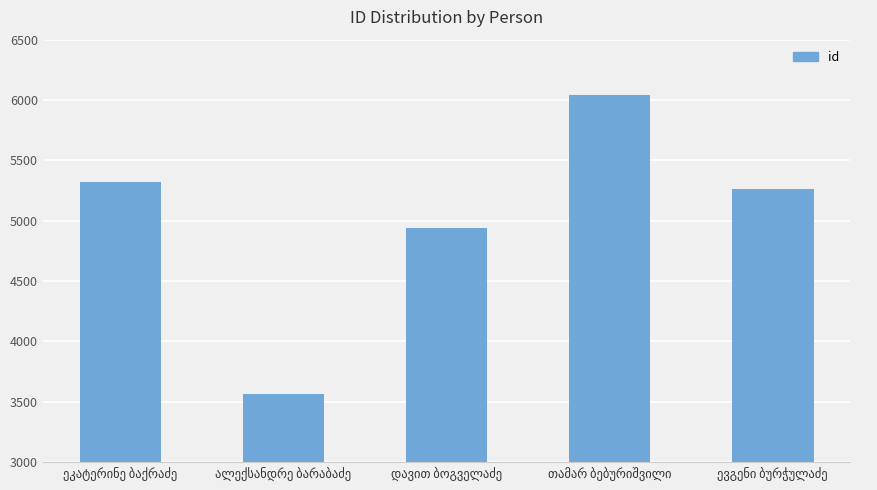

Are the bars grouped side by side (vs. stacked)?

No